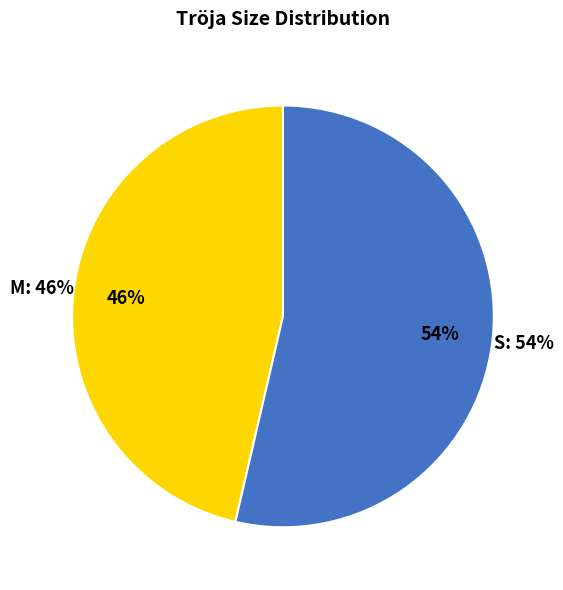

Combined, do S (97) and M (66) account for over 50%?

Yes